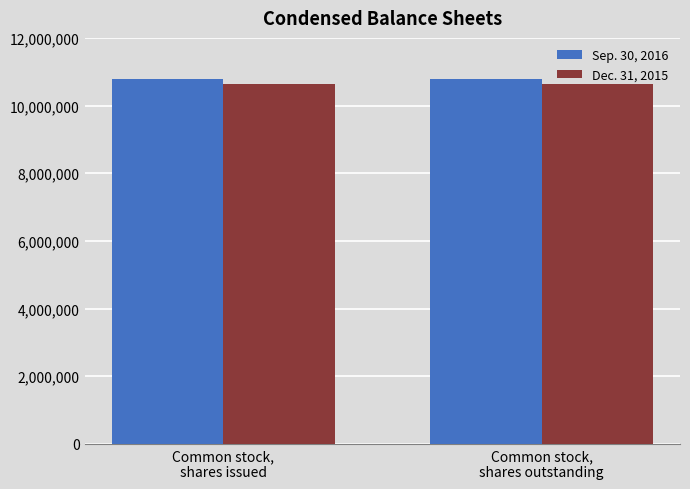

How many distinct data groups are displayed?

2